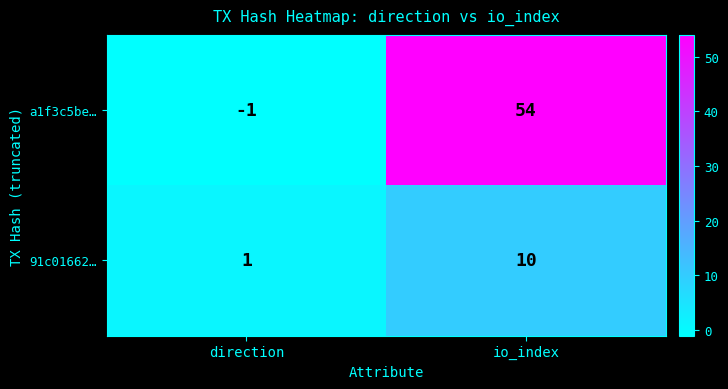

Which category has the highest value in the 91c01662… series?

io_index